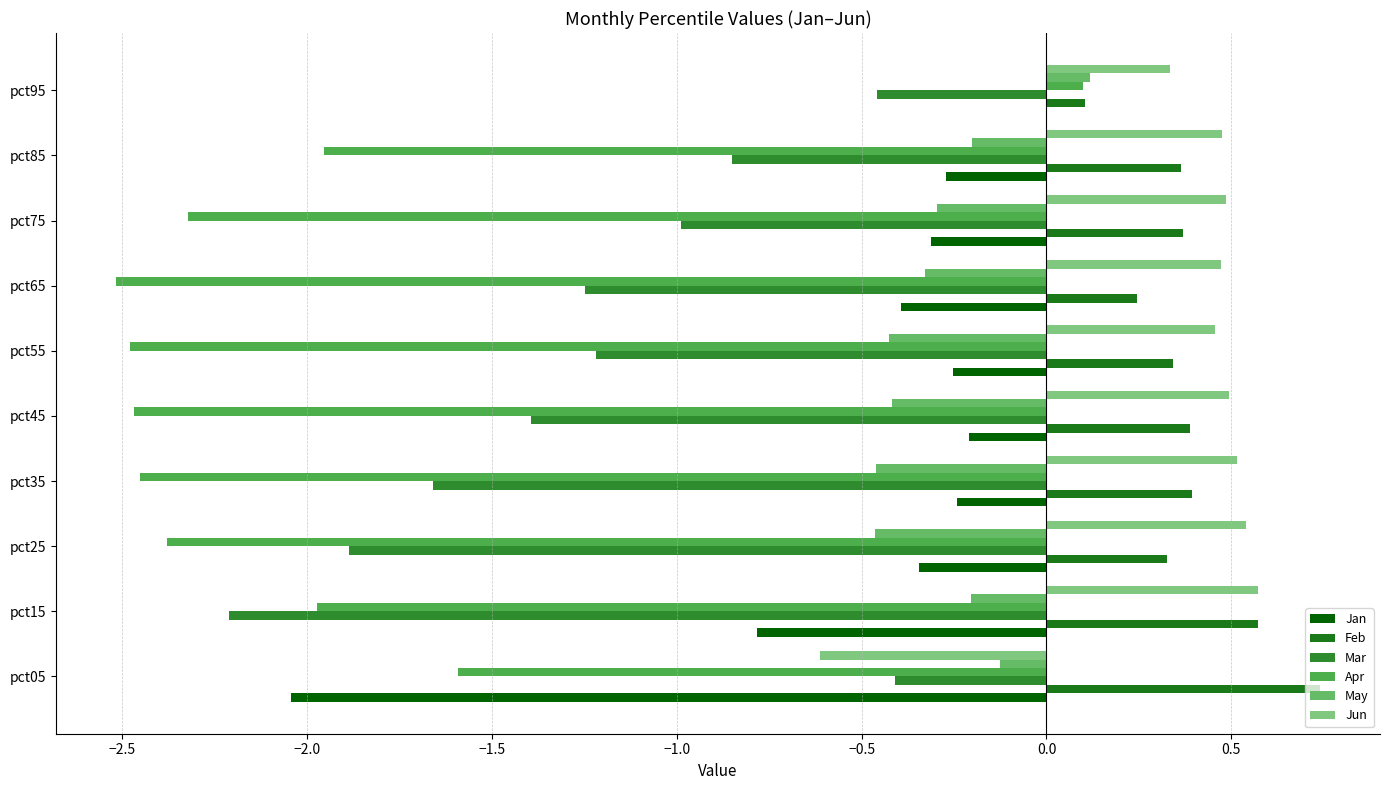

At how many categories does at least one series exceed -1?

10